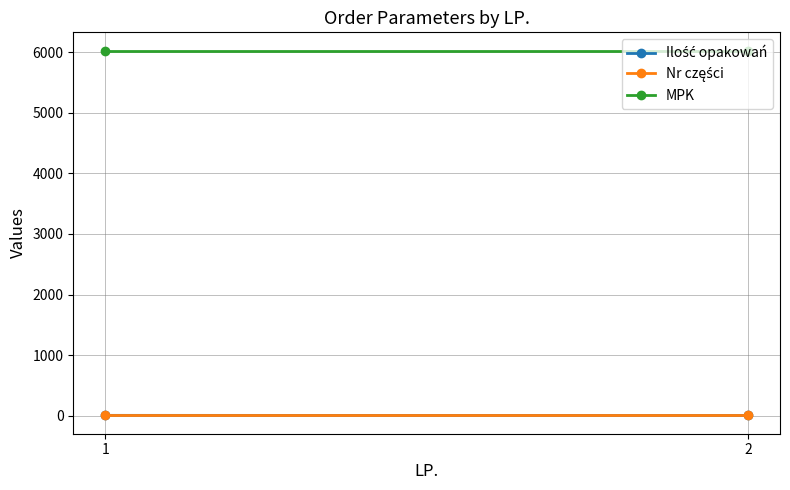

What is the total value across all series at 1?

6039